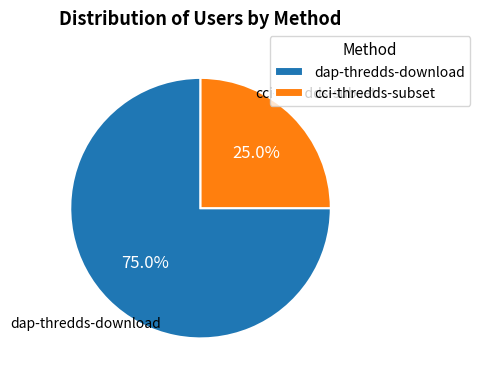

The dap-thredds-download slice represents 86% of the pie. True or false?

False